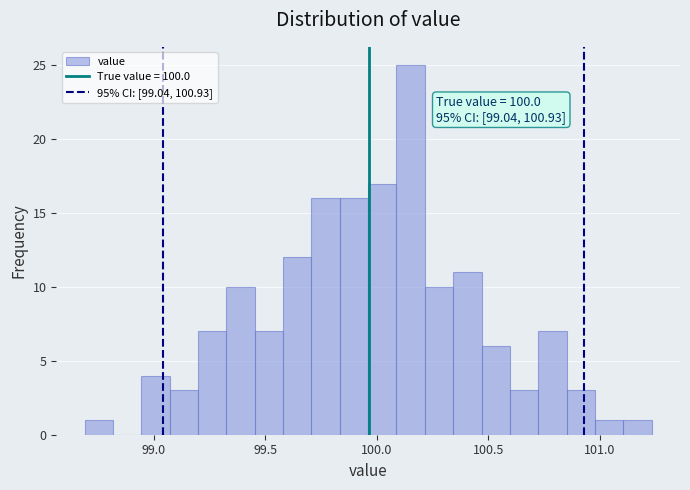

Around what value on the x-axis is the tallest bar? Give the approximate position of its centre, as read against the axis.

100.15